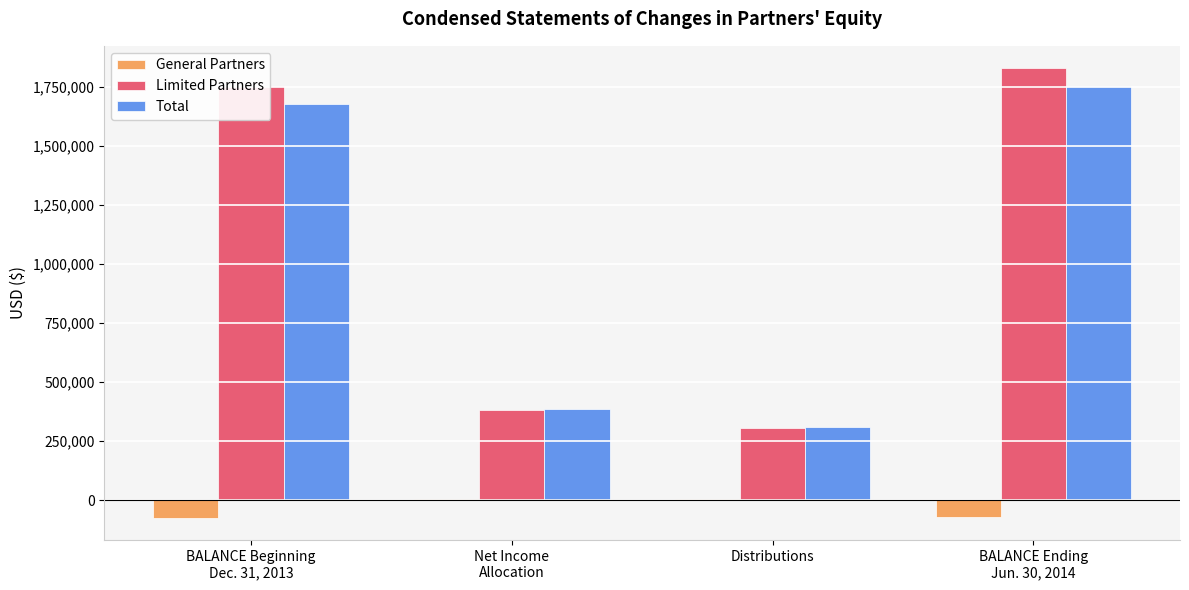

What is the highest value of the Total series?

1754951